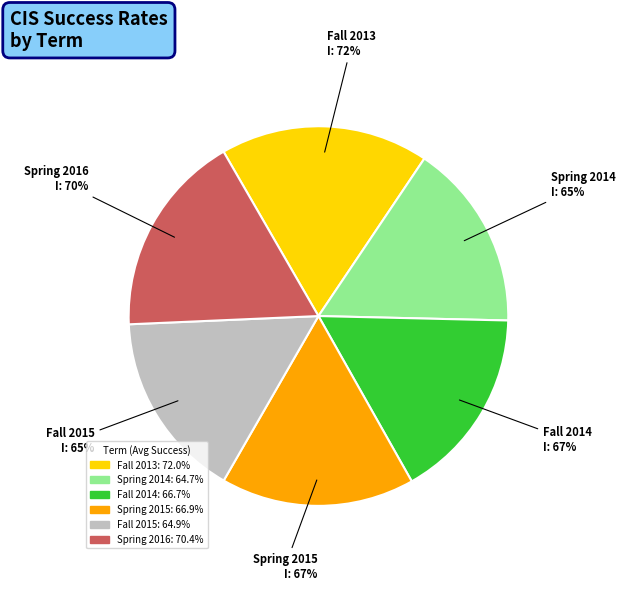

Is it true that Fall 2015 is 23% of the pie?

False